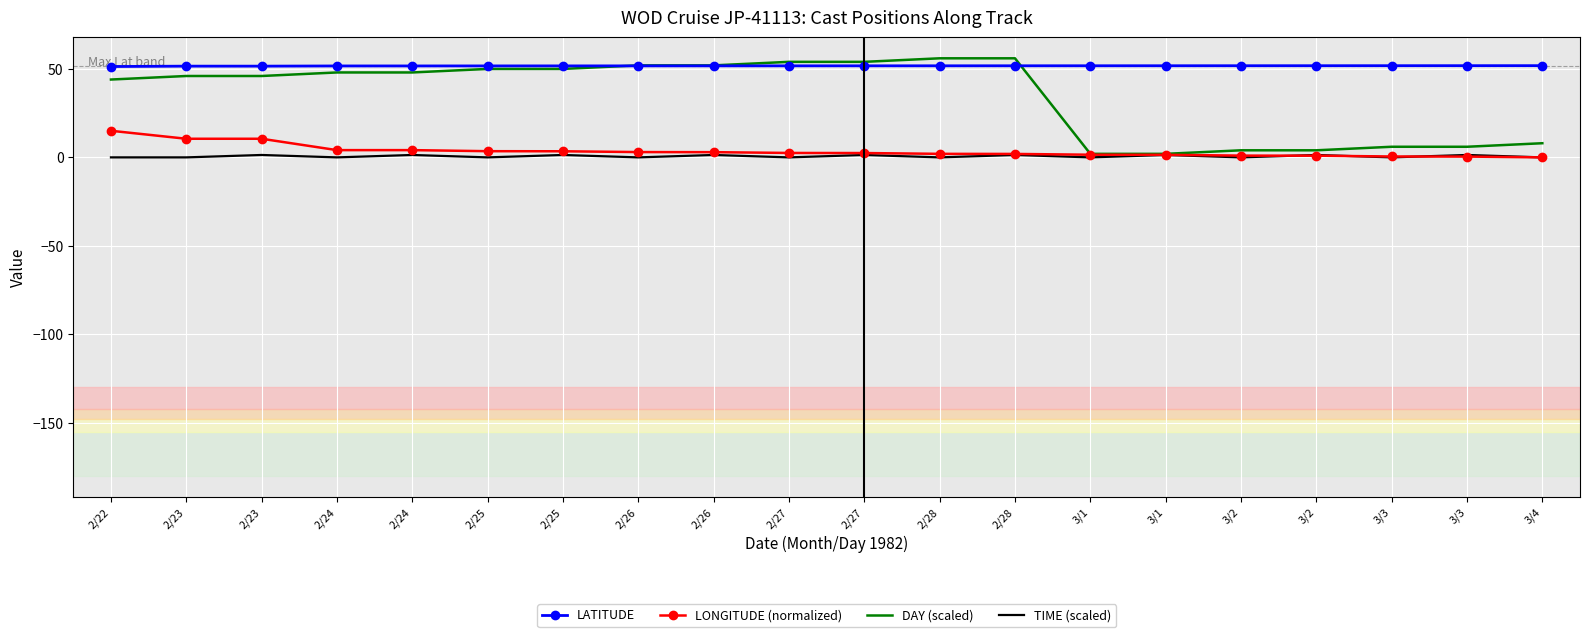

Count the number of data series in this chart.

4